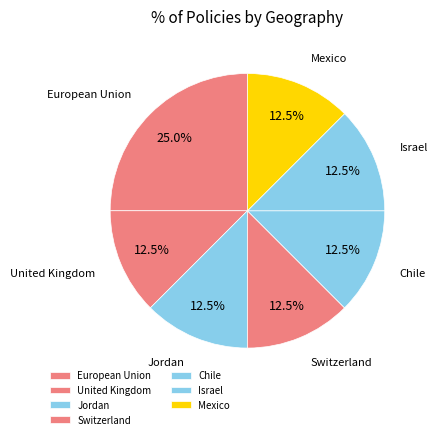

What is the smallest slice in the pie chart?

Chile (2011)